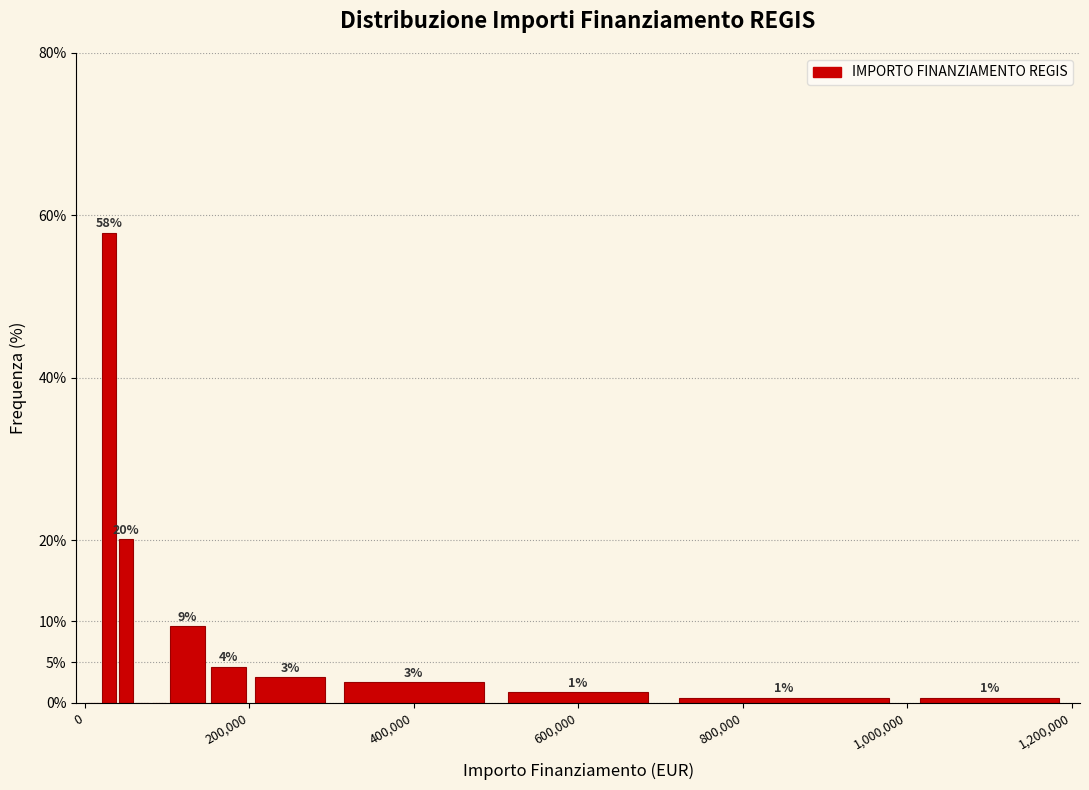

Around what value on the x-axis is the tallest bar? Give the approximate position of its centre, as read against the axis.

40000